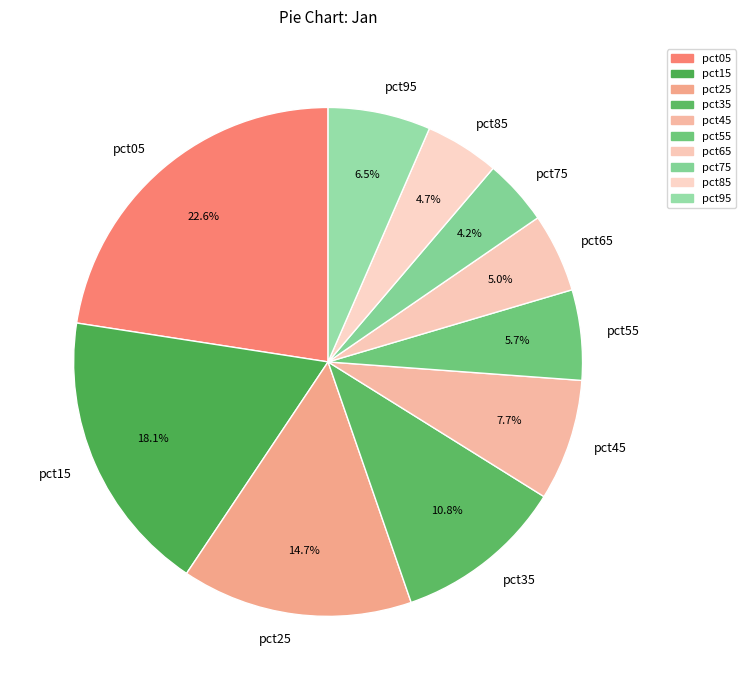

Does pct65 represent more than half of the total?

No